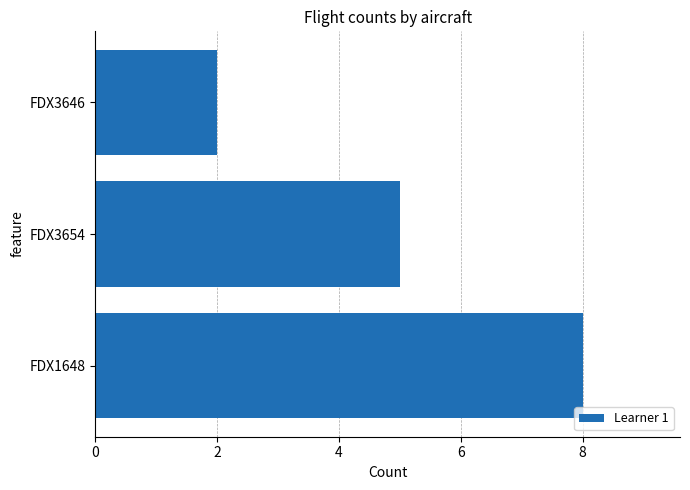

Does the chart contain any negative values?

No